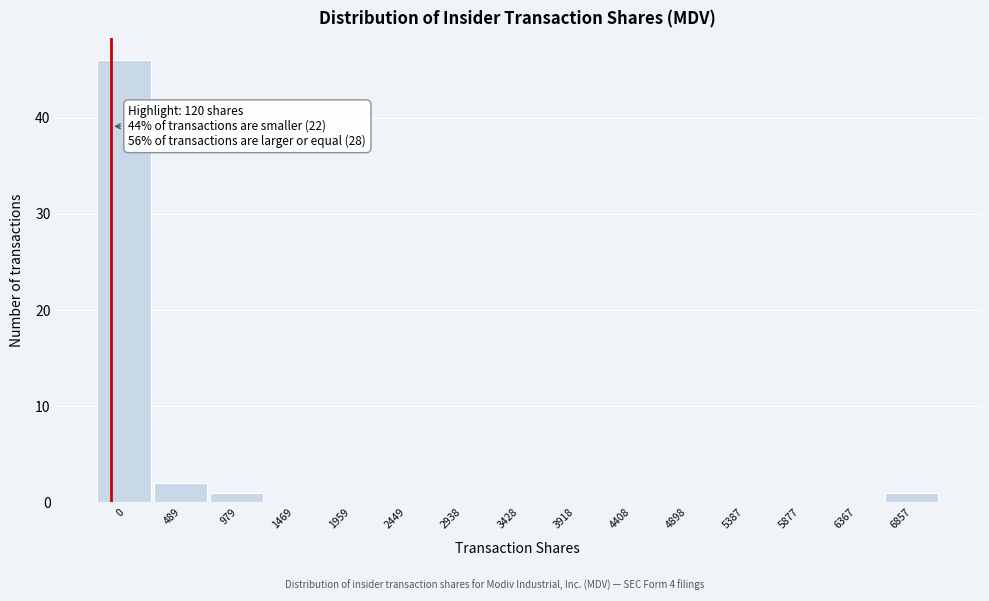

Reading left to right, transcribe all the data shown in this chart.

0=46	489=2	979=1	1469=0	1959=0	2449=0	2938=0	3428=0	3918=0	4408=0	4898=0	5387=0	5877=0	6367=0	6857=1